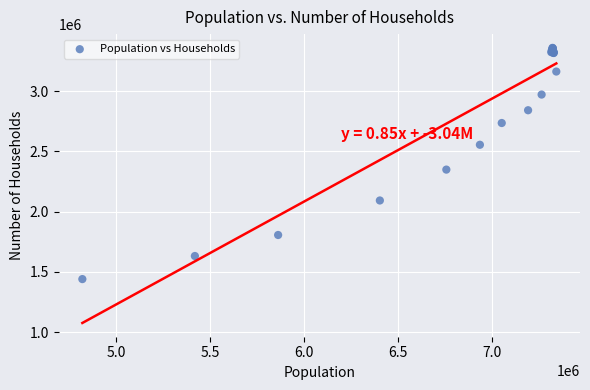

What Y value in the scatter plot is closest to 2399840?

2349015